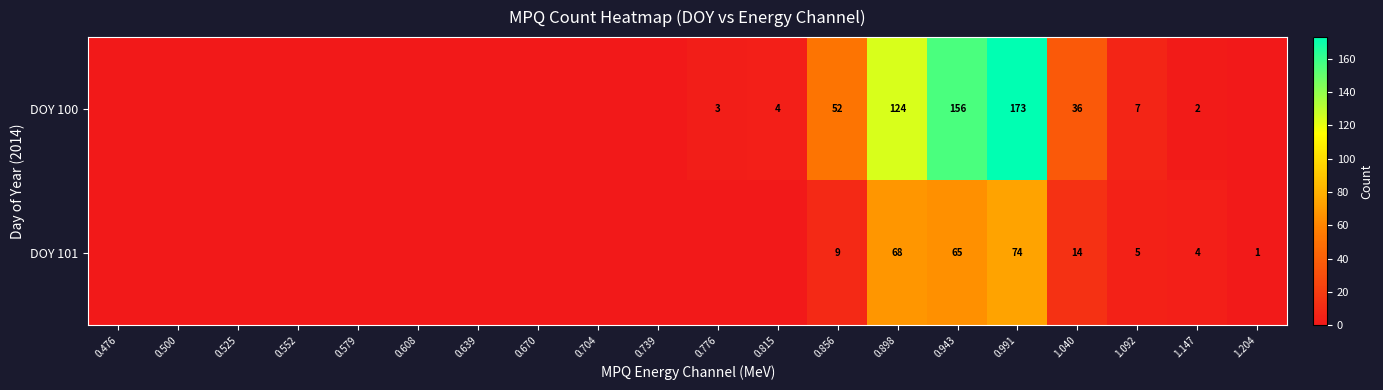

What is the sum of the DOY 100 values at 0.991 and 0.898?

297